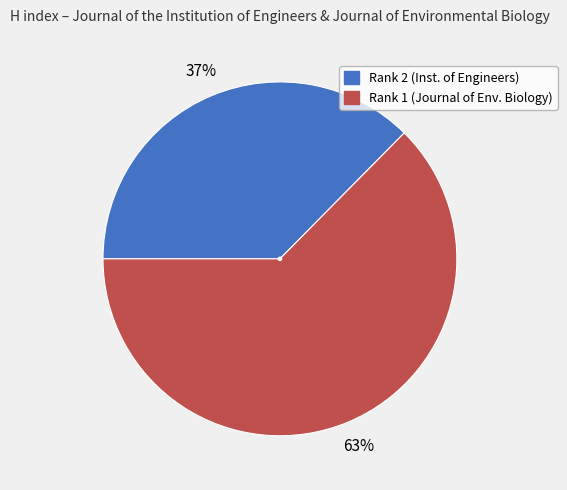

Count the number of slices in the pie.

2